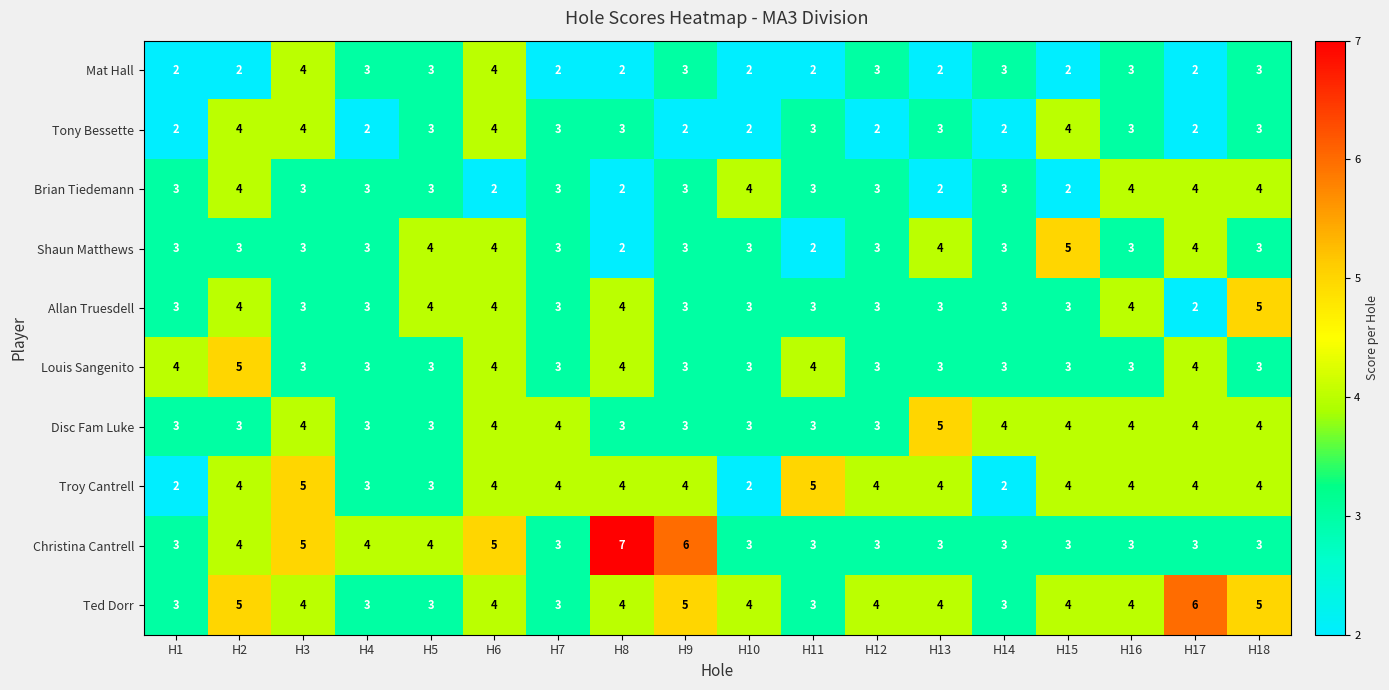

Which series has the largest total across all categories?

Ted Dorr